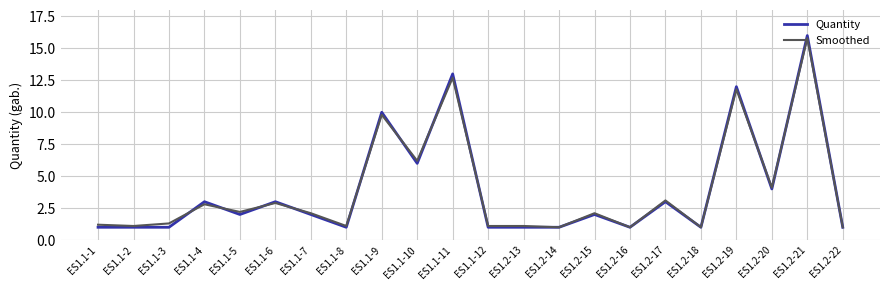

Is it true that Quantity equals 1.0 at ES1.2-22?

True